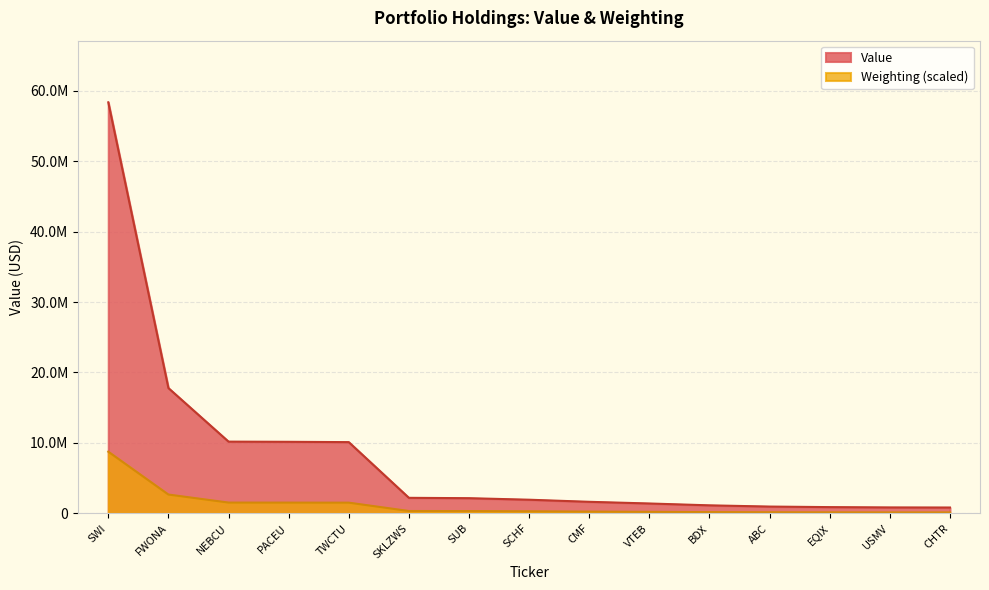

How many data points does each series have?

15